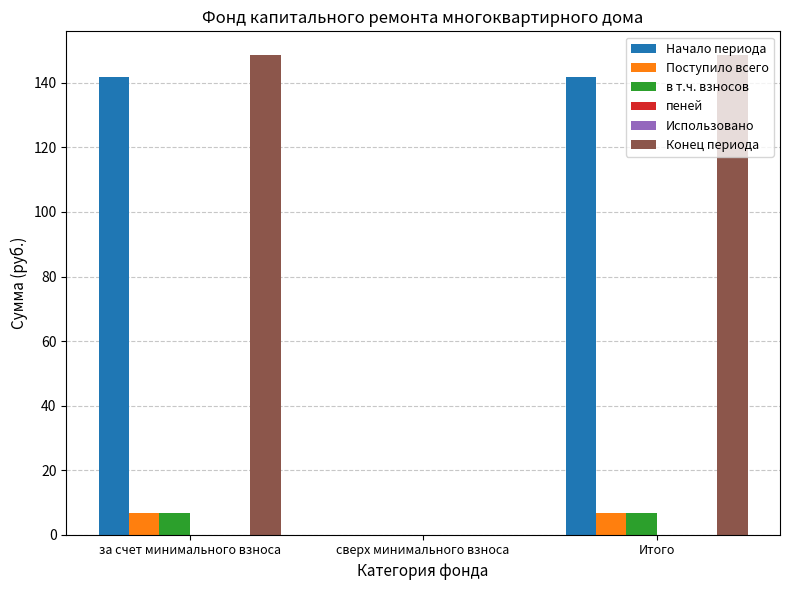

Rank the categories by пеней value from lowest to highest.

за счет минимального взноса, сверх минимального взноса, Итого